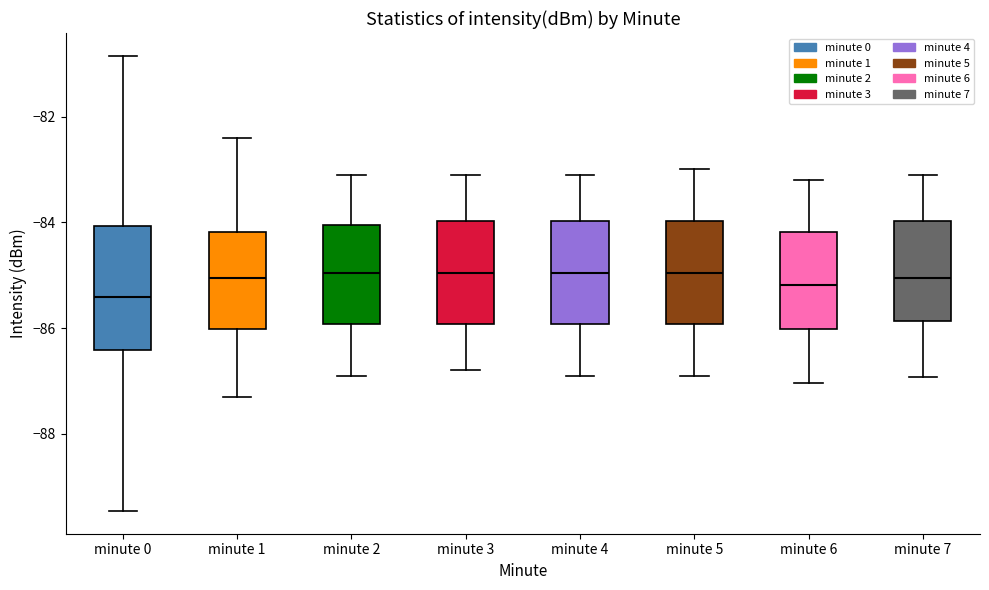

Where does the median line of the box for minute 0 sit on the y-axis? The values are not printed on the chart, so give them approximately, as read against the axis.

-85.4